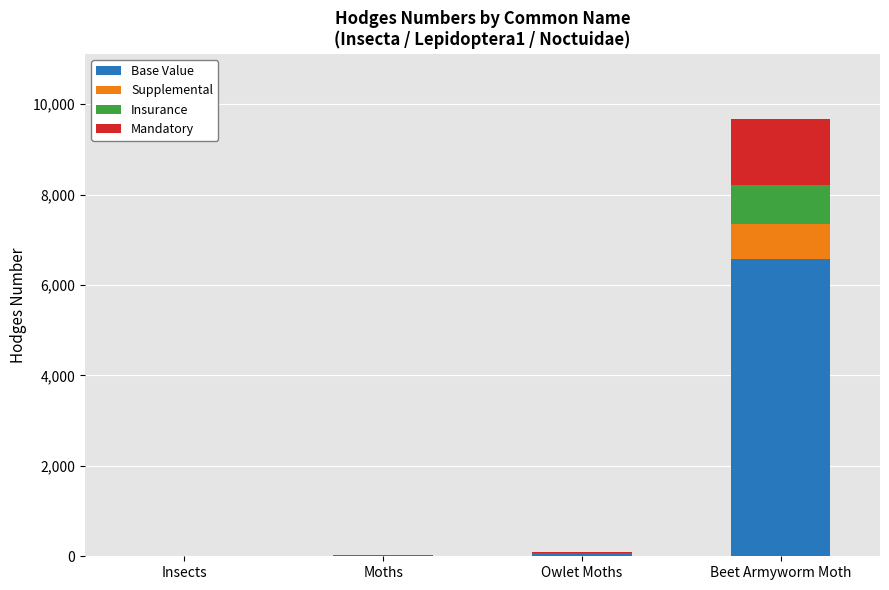

Is it true that Base Value equals 0.0 at Insects?

True